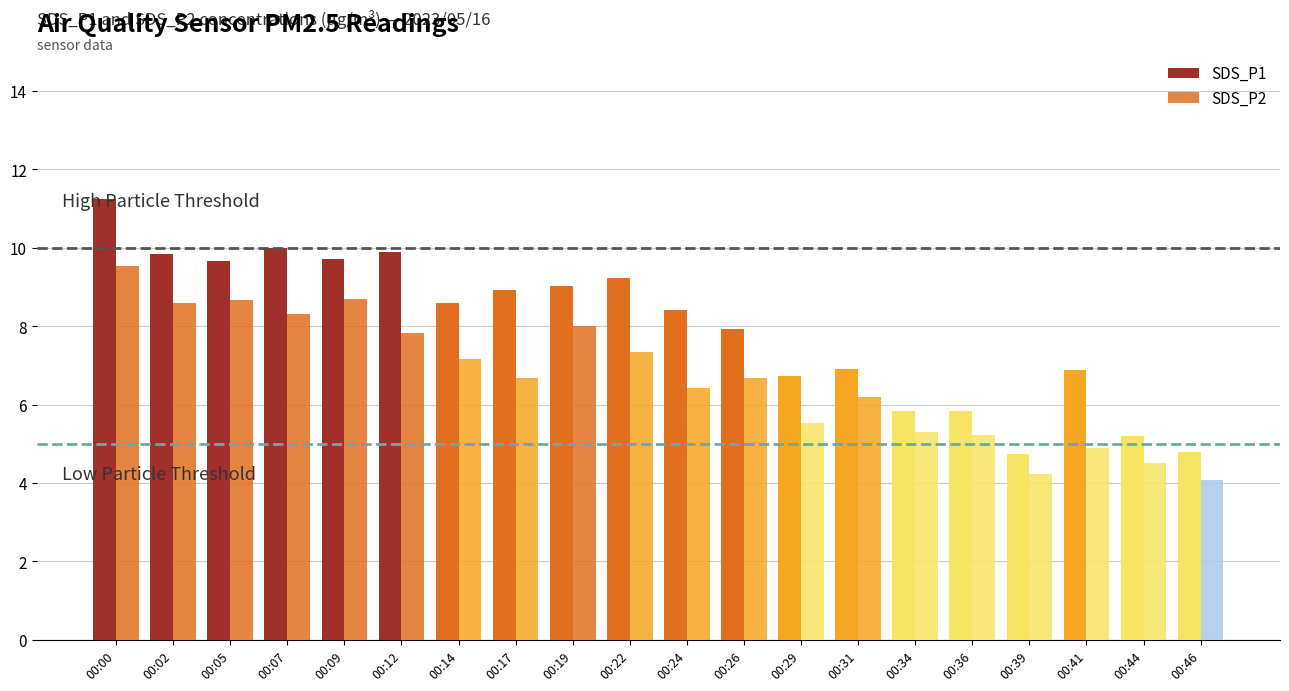

What is the difference between the SDS_P1 values at 00:22 and 00:02?

0.6